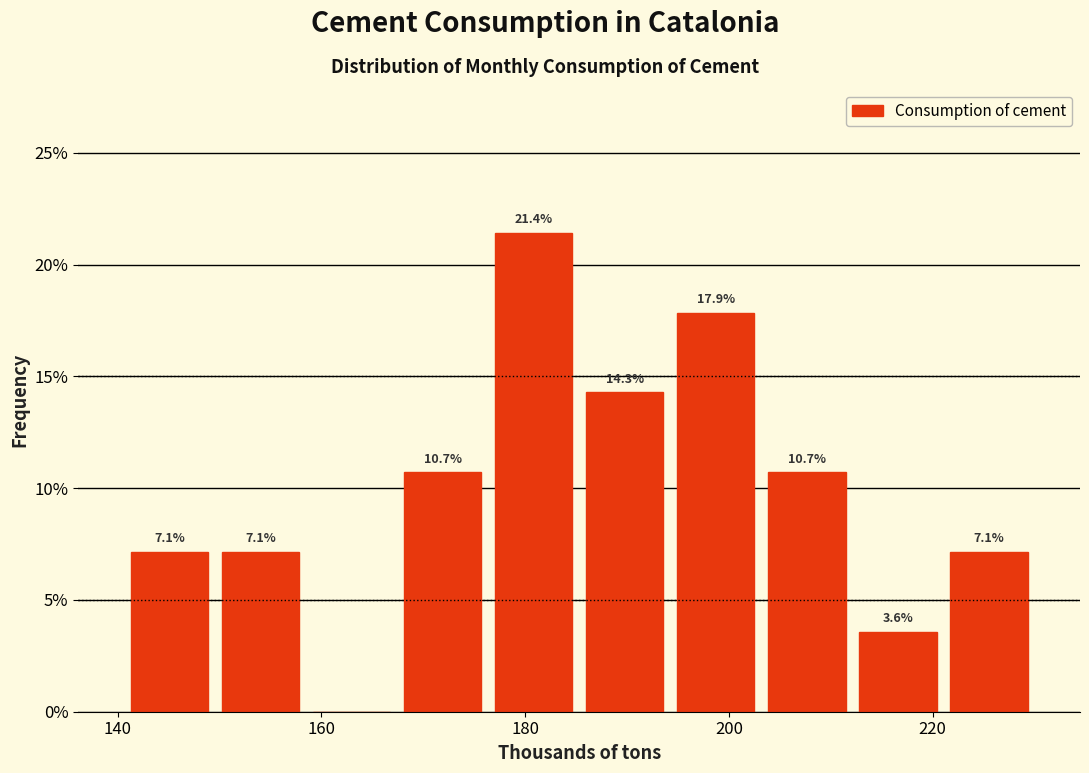

Over which range of the x-axis is the bar tallest?

176 to 186